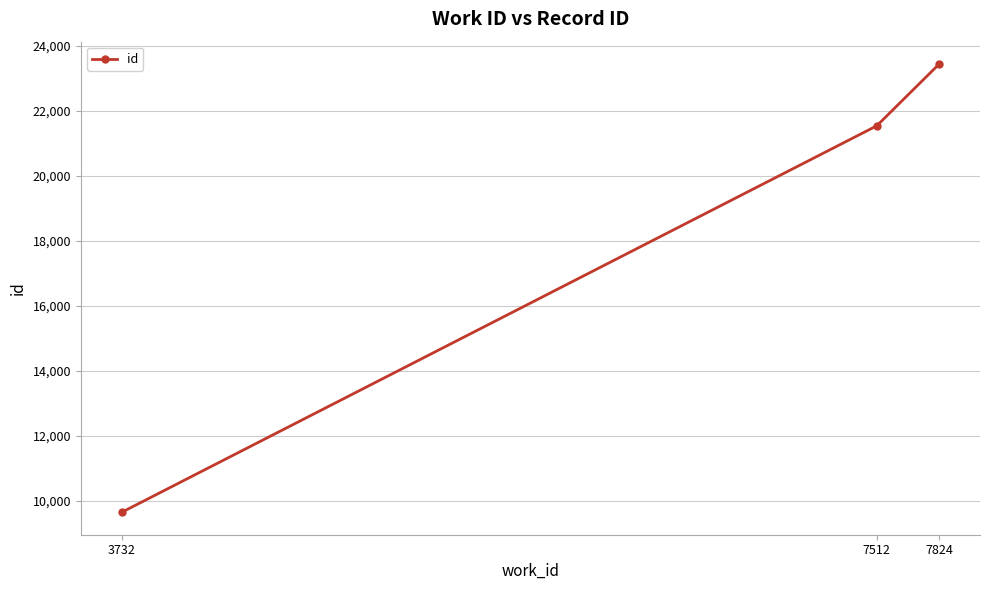

The value at 7512 is 12594. True or false?

False